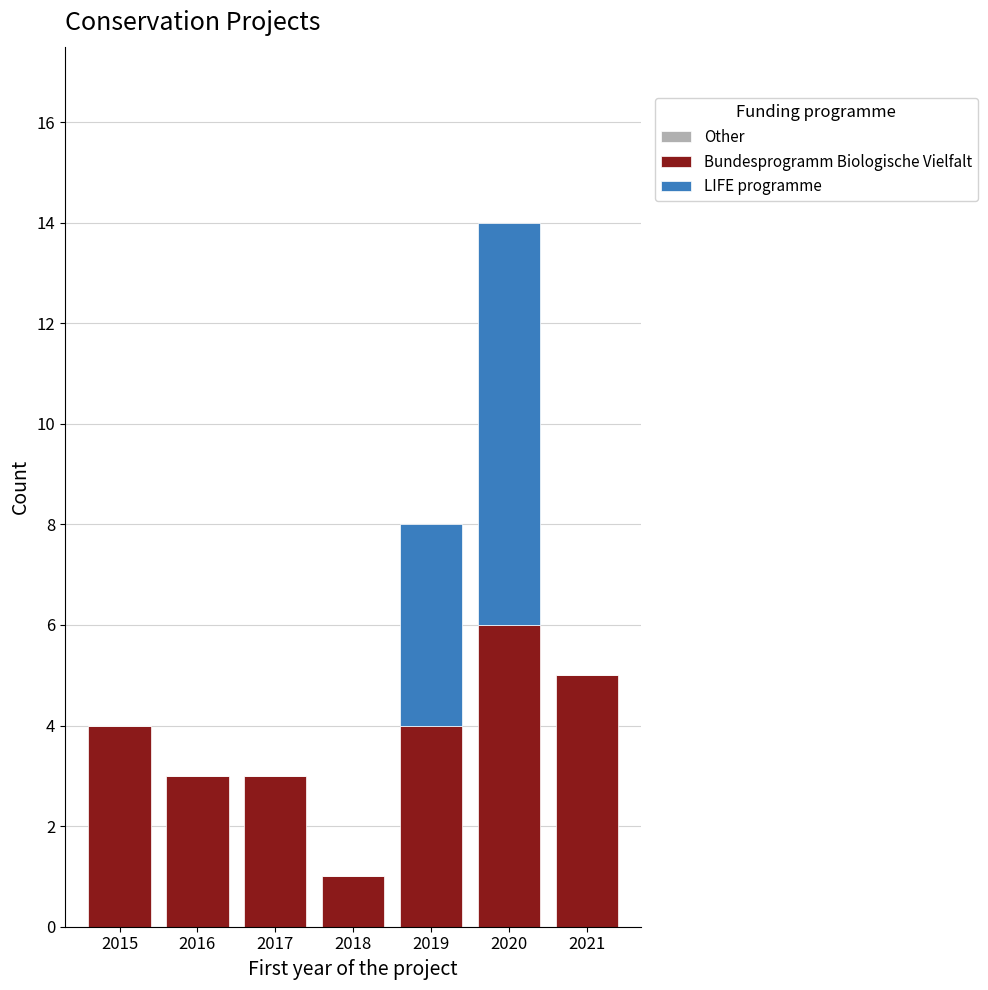

Reading left to right, transcribe the values for Bundesprogramm Biologische Vielfalt.

2015=4	2016=3	2017=3	2018=1	2019=4	2020=6	2021=5